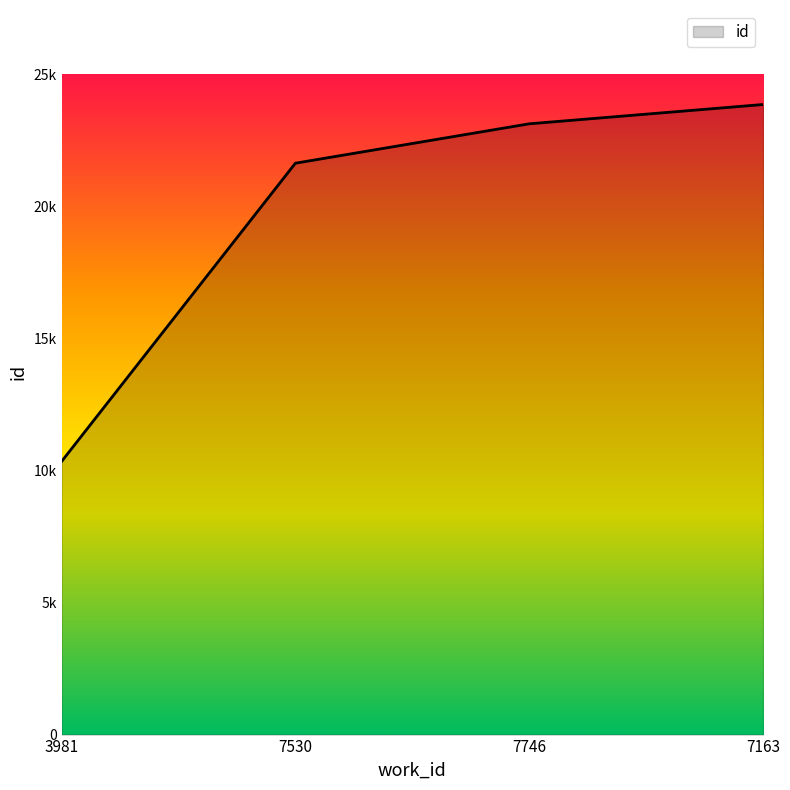

What is the value of the 4th point from the left?

23863